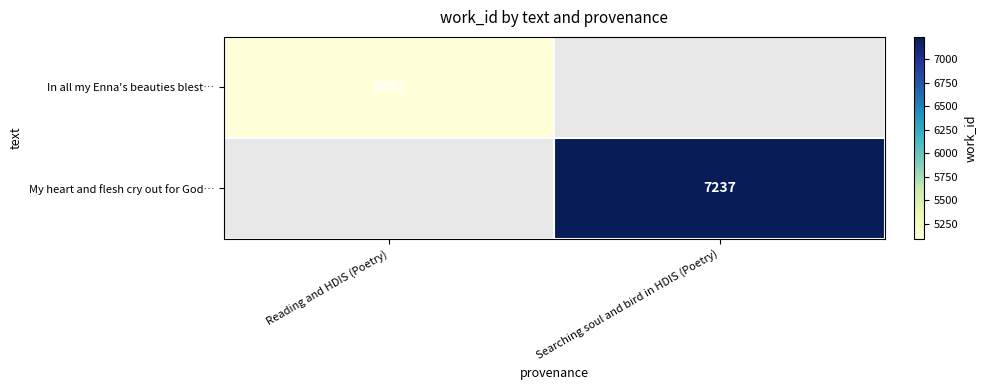

The My heart and flesh cry out for God… series shows 4479 at Searching soul and bird in HDIS (Poetry). True or false?

False